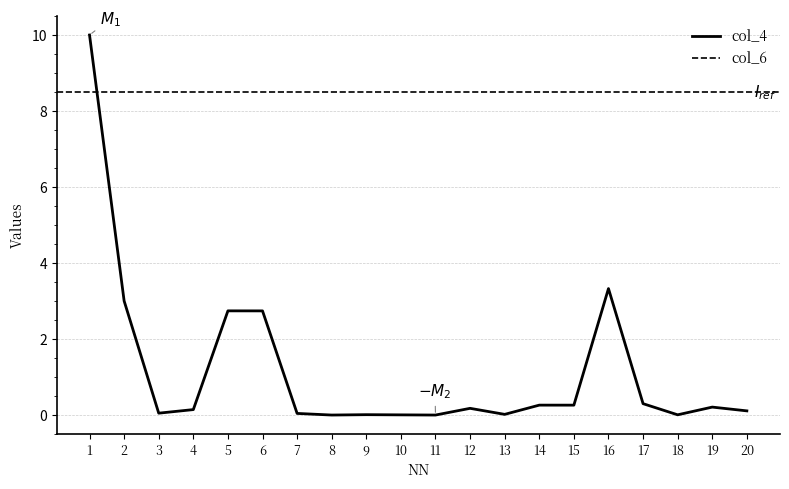

Between 5 and 4, which is larger?

5